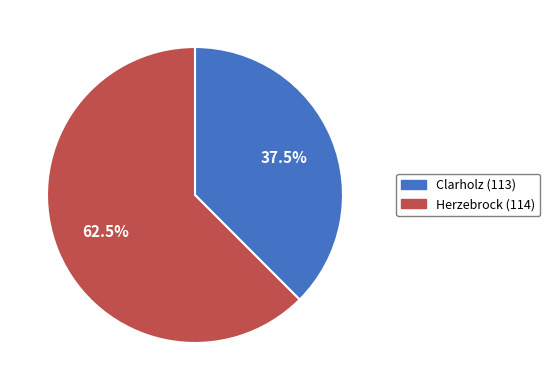

What is the largest slice in the pie chart?

Herzebrock (114)